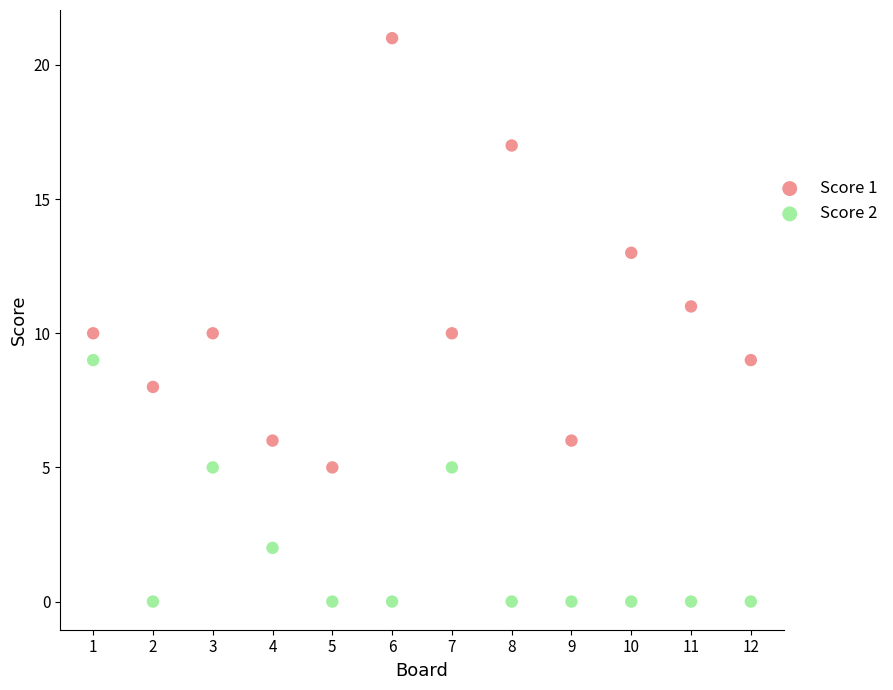

Which series reaches the minimum Y coordinate?

Score 2